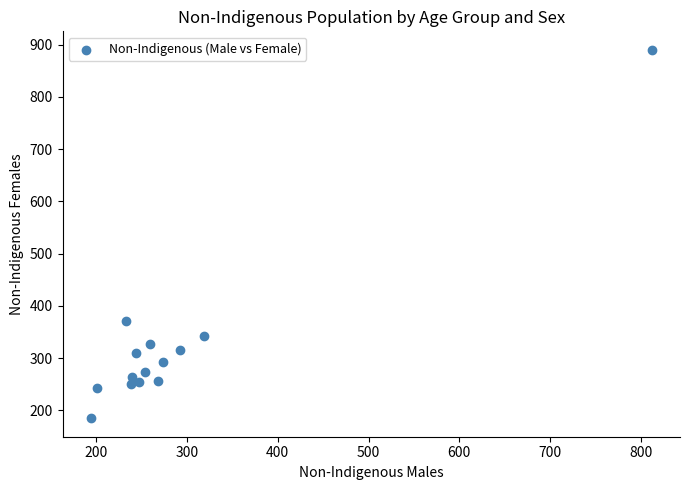

What is the range of X values (max minus min)?

618